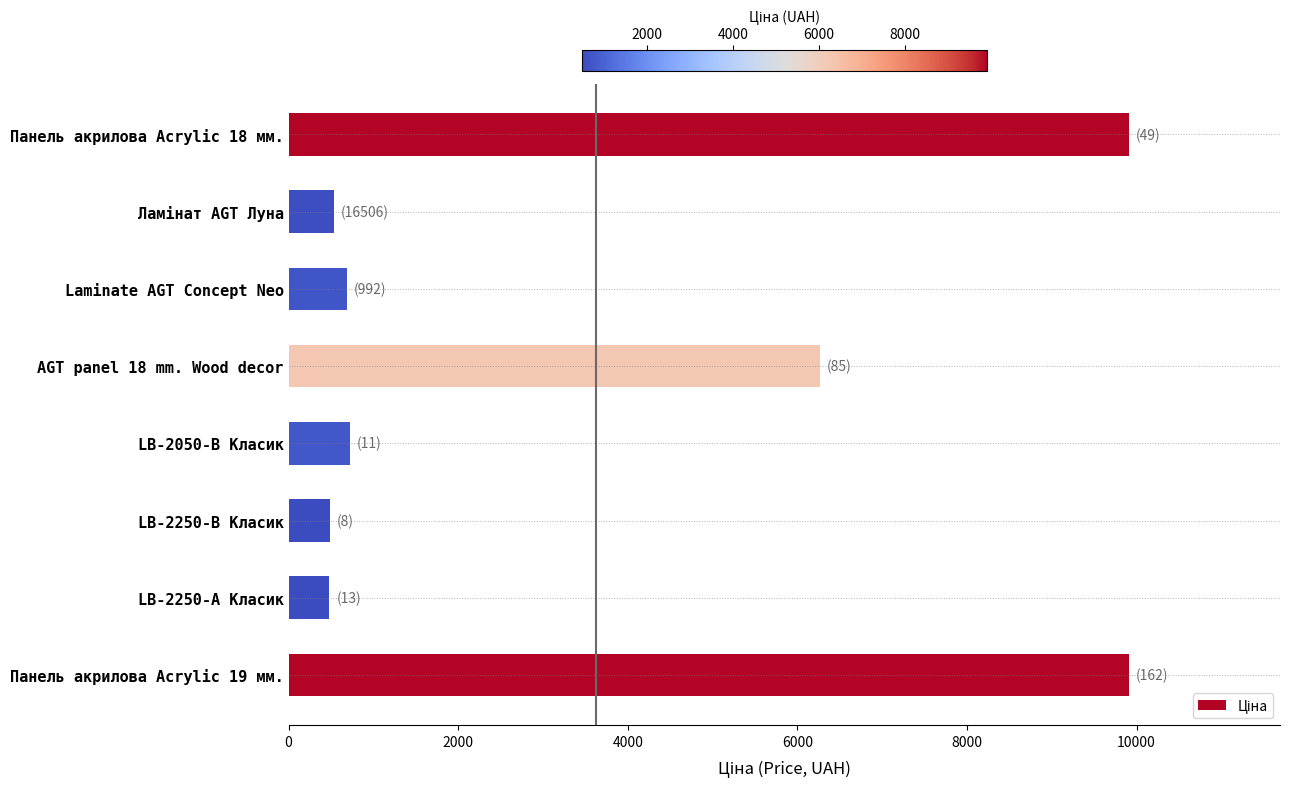

The chart shows a value of 491.7 at LB-2250-В Класик. True or false?

True